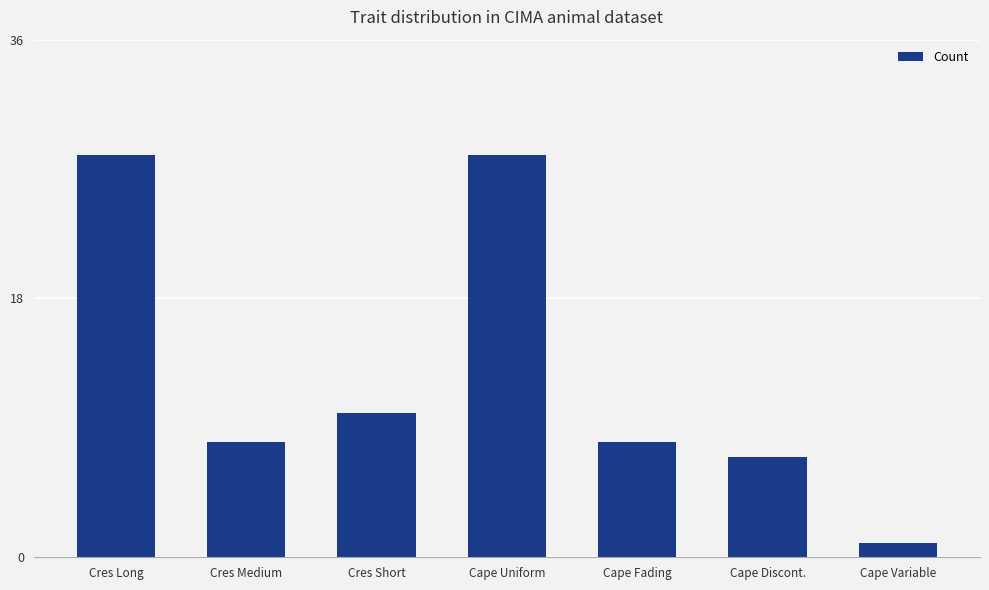

Which label corresponds to the smallest value in the chart?

Cape Variable